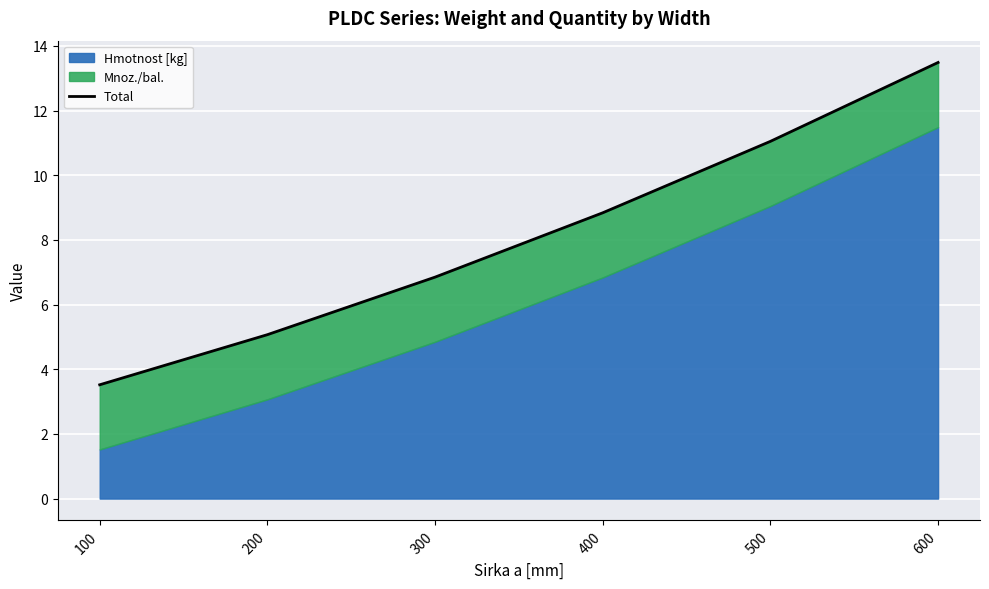

What is the ratio of the value at 200 to the value at 300?

0.7